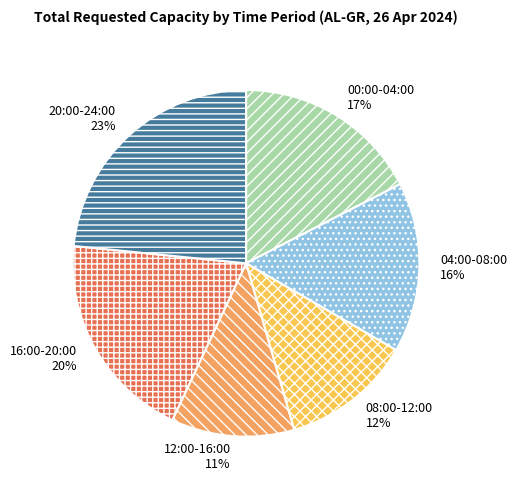

Is it true that 04:00-08:00 16% is 1% of the pie?

False